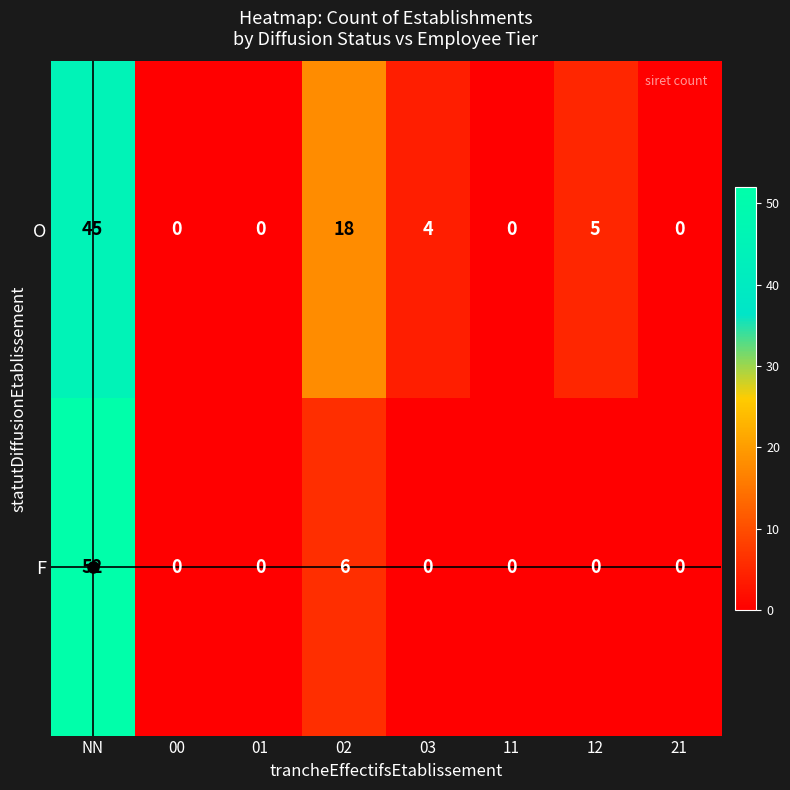

What is the spread (max minus min) of values at 02?

12